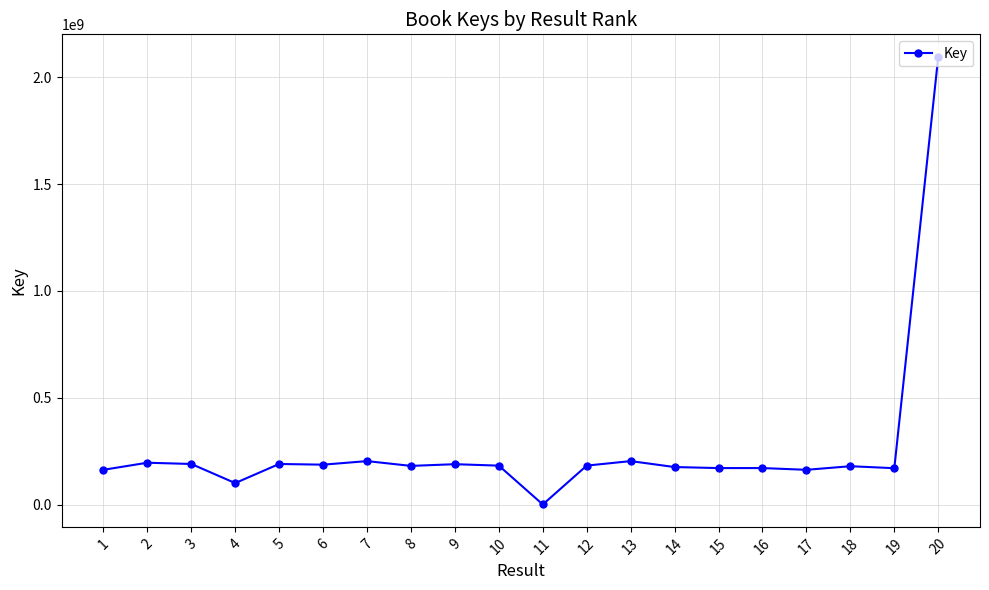

The value at 9 is 188846793. True or false?

True